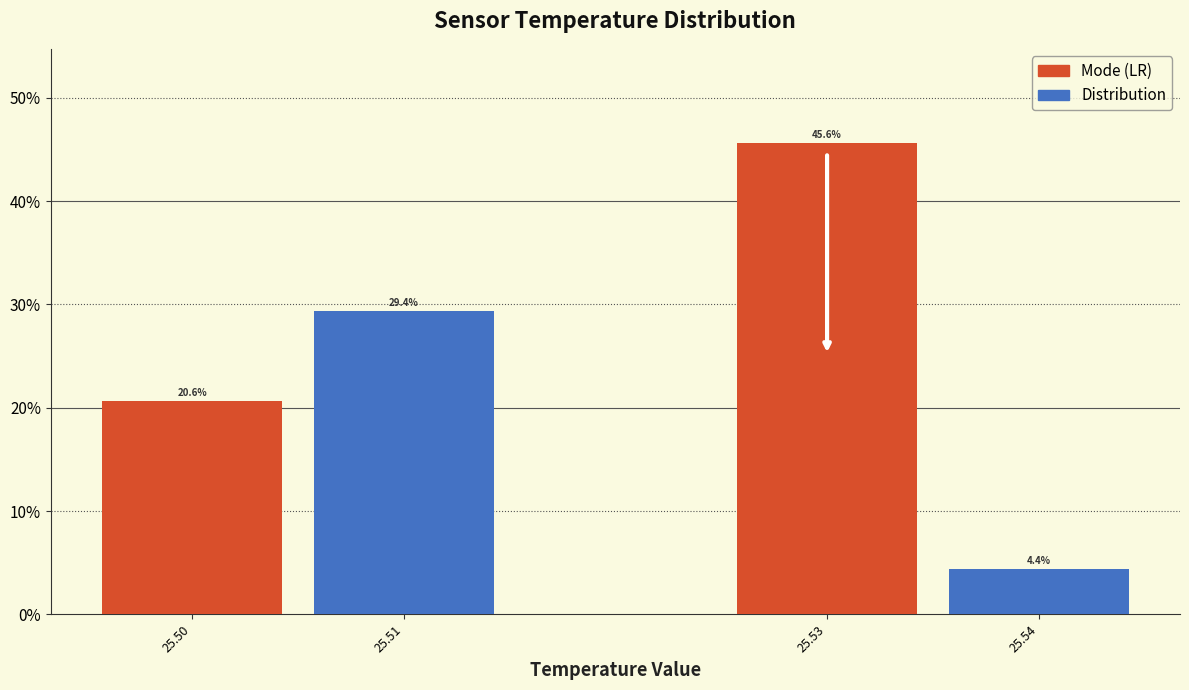

Reading left to right, what are all the values shown in this chart?

25.50=20.6	25.51=29.4	25.53=45.6	25.54=4.4